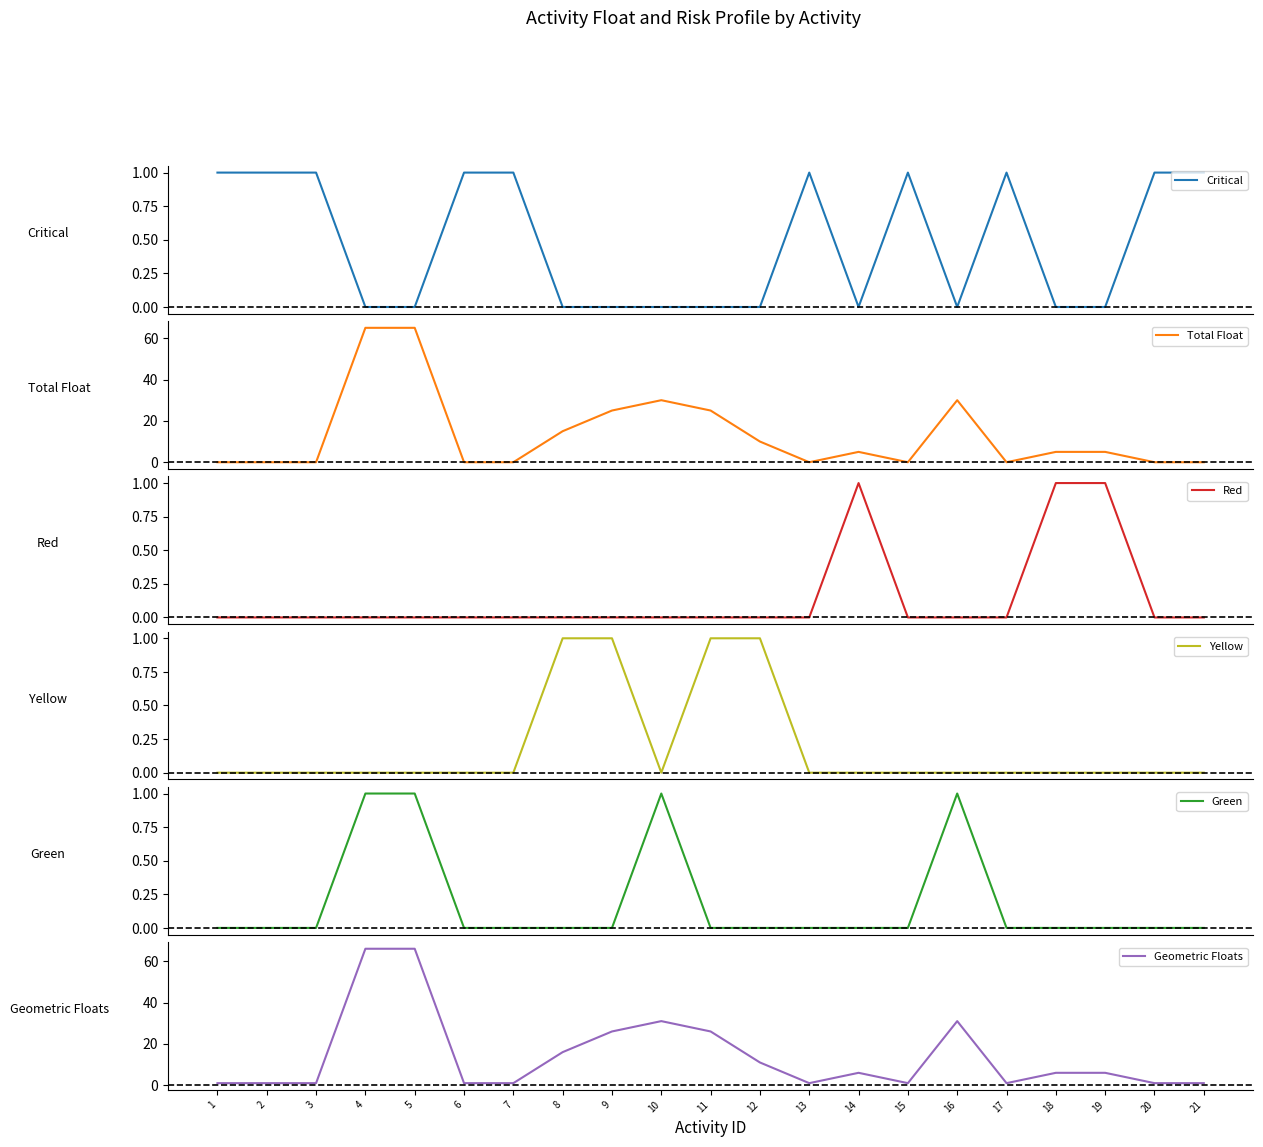

At 1, list the series in order from smallest to largest.

Total Float, Red, Yellow, Green, Critical, Geometric Floats